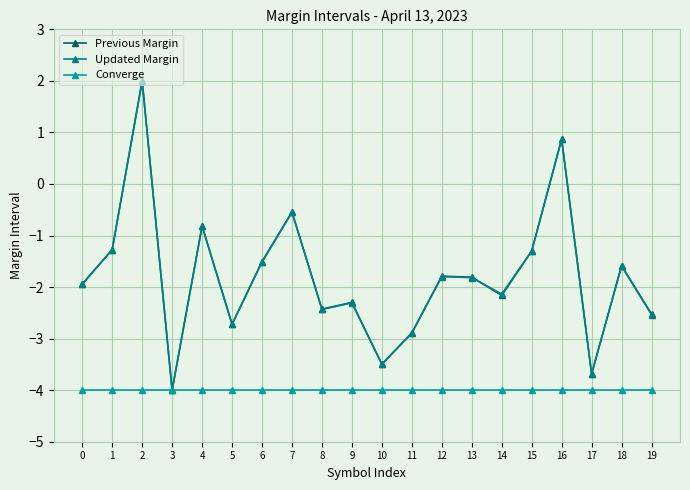

Which category has the highest value in the Updated Margin series?

2